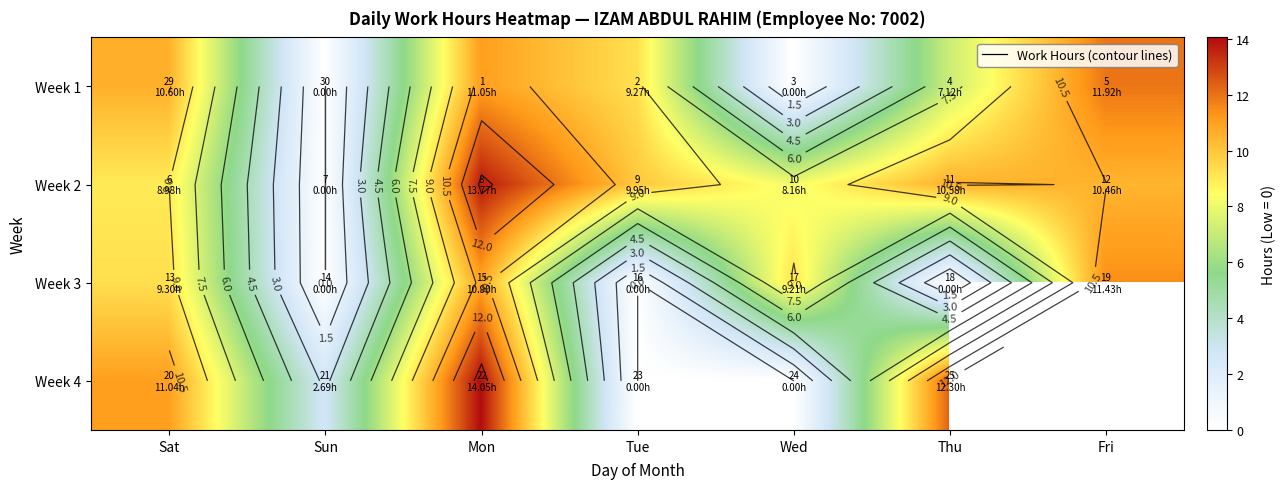

What is the sum of the Week 3 values at Wed and Sun?

9.2